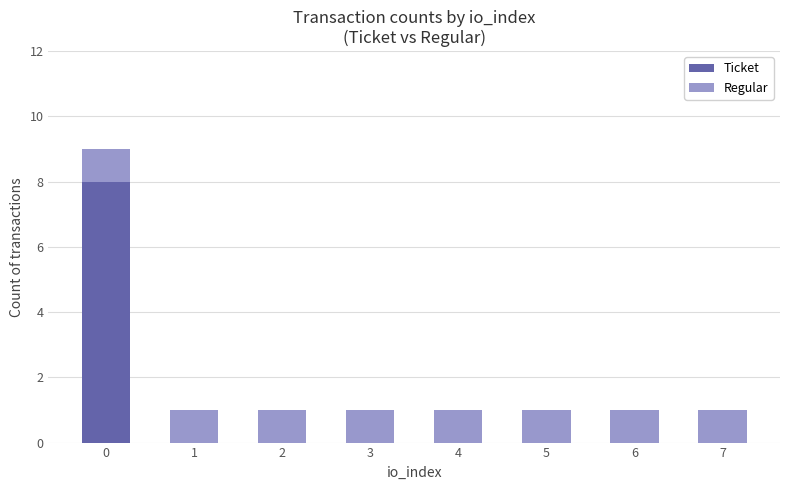

Is it true that Ticket equals 3 at 2?

False